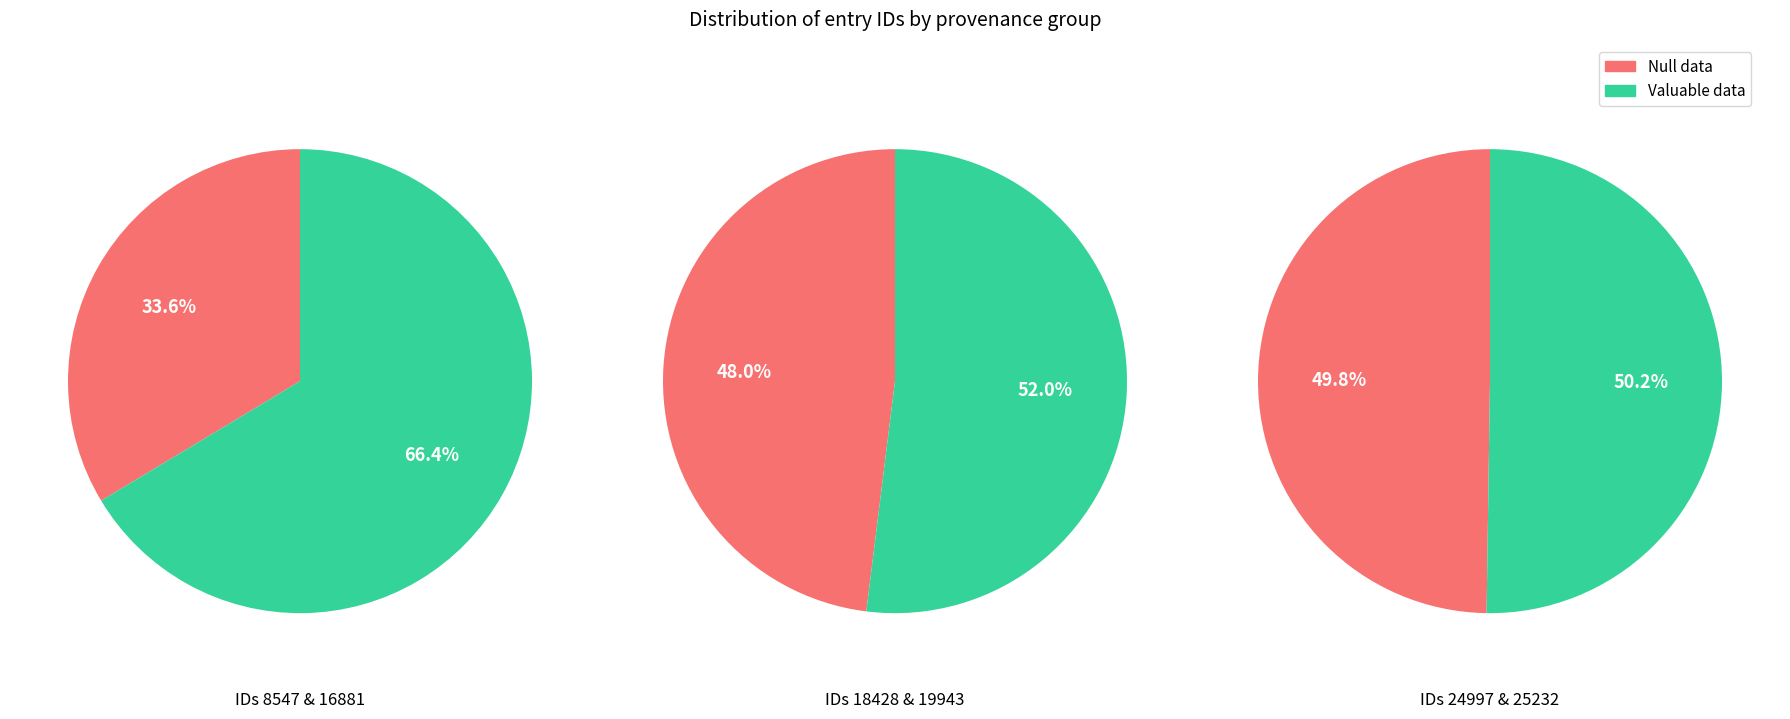

Count the number of slices in the pie.

6